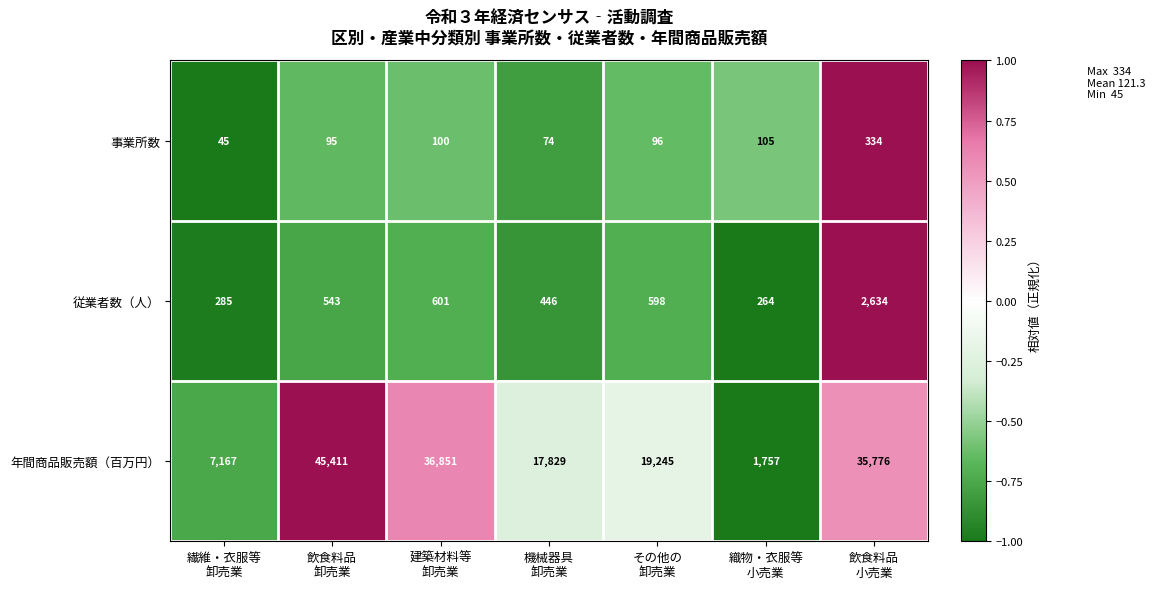

What is the maximum value shown in the chart?

45411